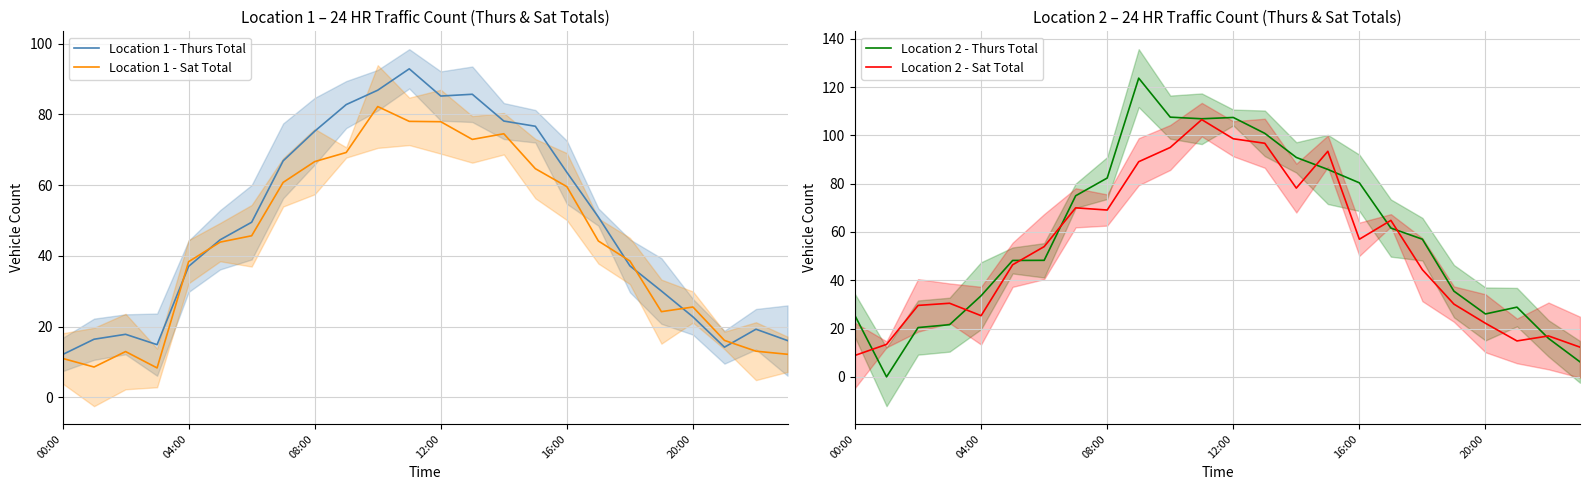

What is the minimum value for Location 1 - Sat Total?

8.3